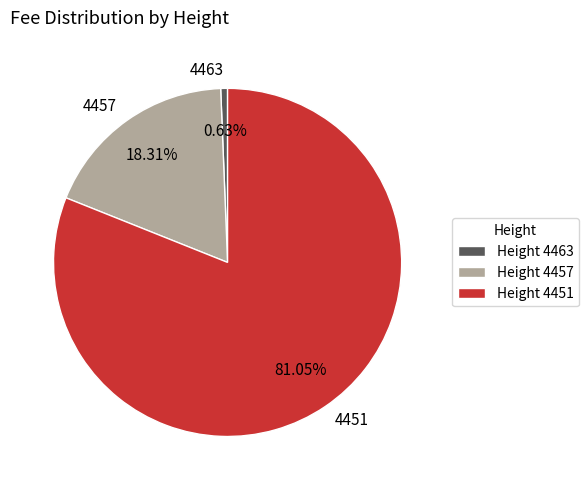

How many segments does this pie chart have?

3